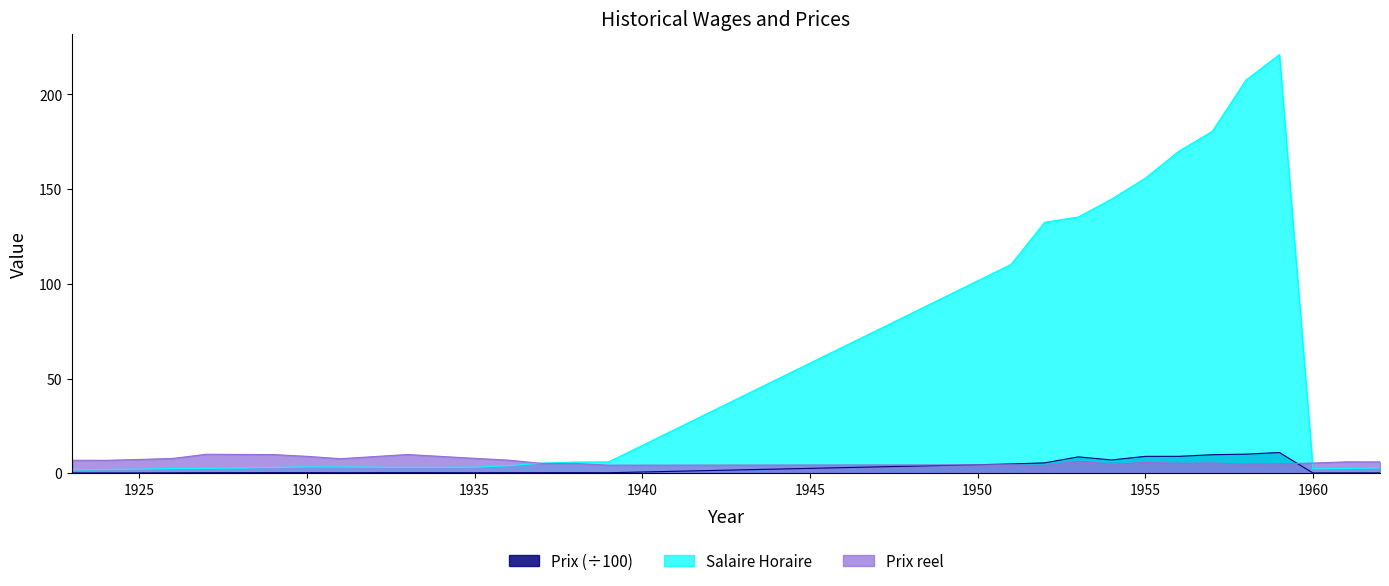

Between 1936 and 1953, which series saw the biggest shift?

Salaire Horaire